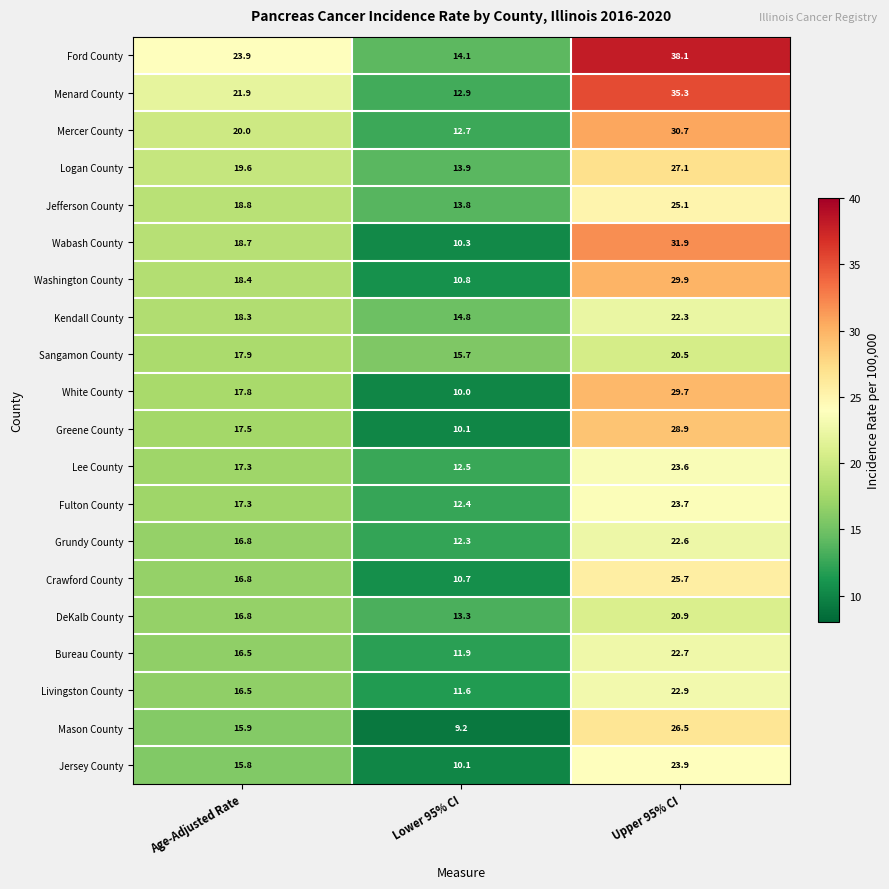

List the series in order of their peak value, highest first.

Ford County, Menard County, Wabash County, Mercer County, Washington County, White County, Greene County, Logan County, Mason County, Crawford County, Jefferson County, Jersey County, Fulton County, Lee County, Livingston County, Bureau County, Grundy County, Kendall County, DeKalb County, Sangamon County